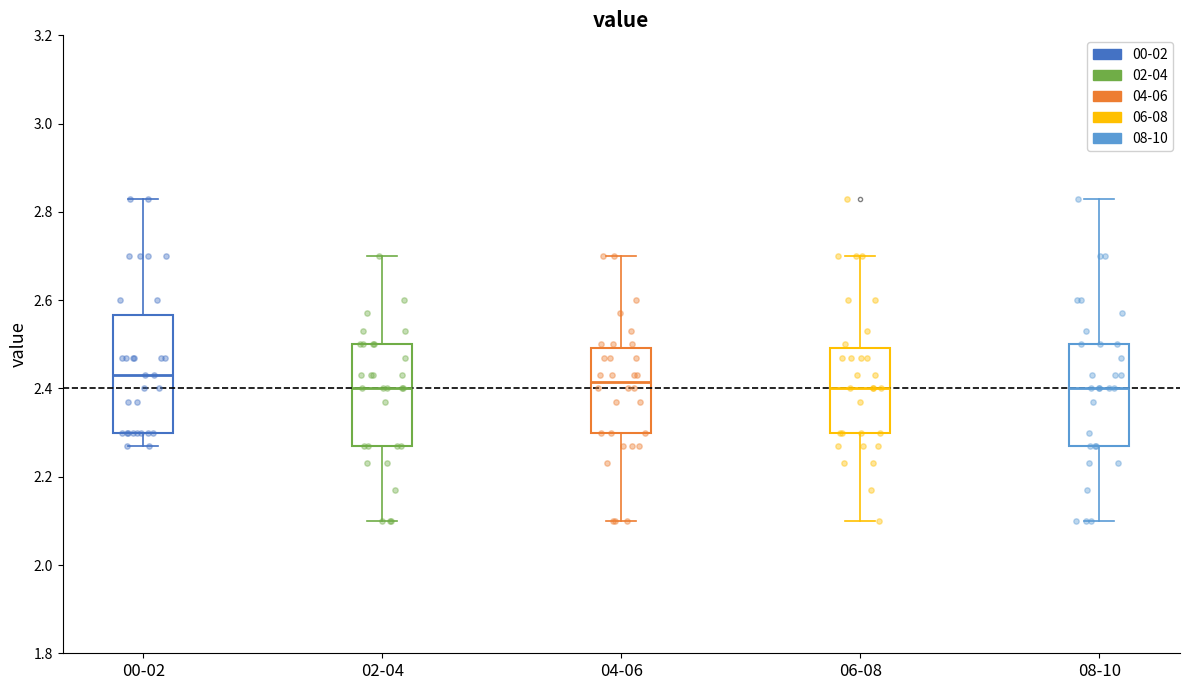

Comparing the boxes themselves (not the whiskers), which one is the tallest?

00-02